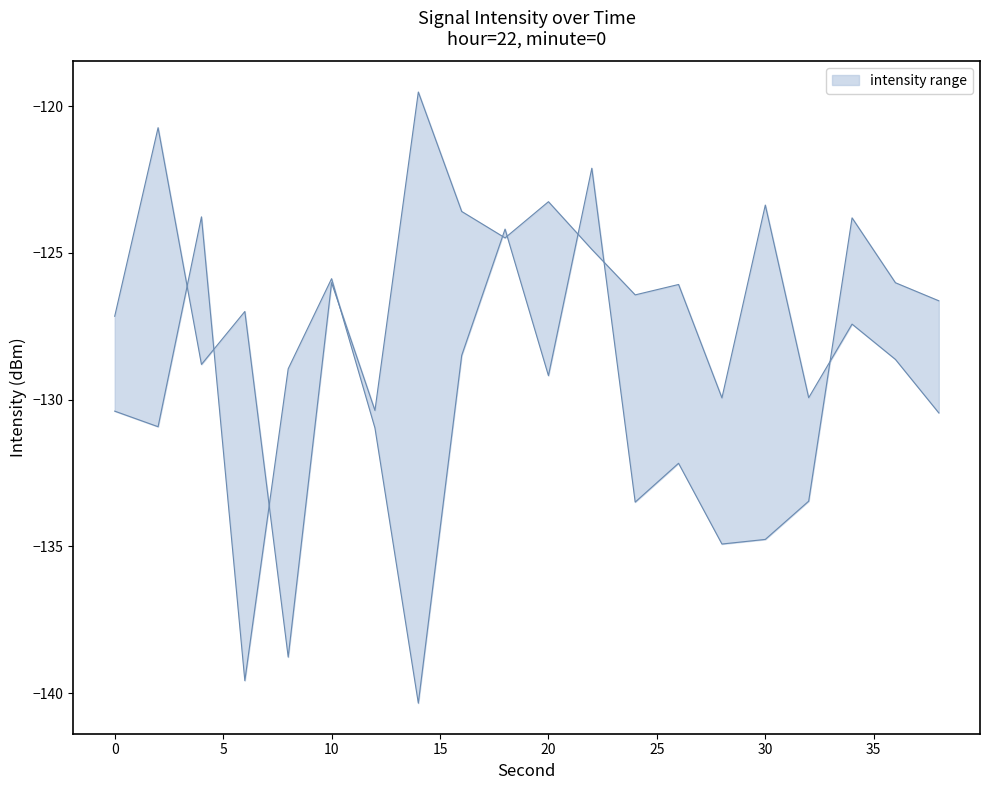

Reading left to right, transcribe all the data shown in this chart.

upper: -127.2	-120.7	-128.8	-127.0	-138.8	-126.0	-130.4	-119.5	-123.6	-124.5	-123.3	-124.9	-126.4	-126.1	-129.9	-123.4	-129.9	-127.4	-128.6	-130.5
lower: -130.4	-130.9	-123.8	-139.6	-128.9	-125.9	-131.0	-140.3	-128.5	-124.2	-129.2	-122.1	-133.5	-132.2	-134.9	-134.8	-133.5	-123.8	-126.0	-126.6